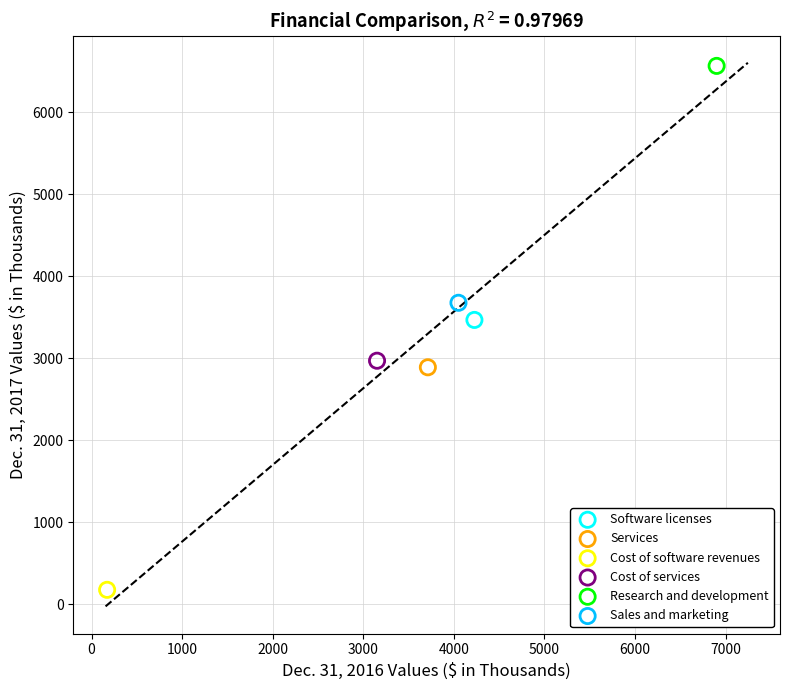

Which series reaches the maximum Y coordinate?

Research and development